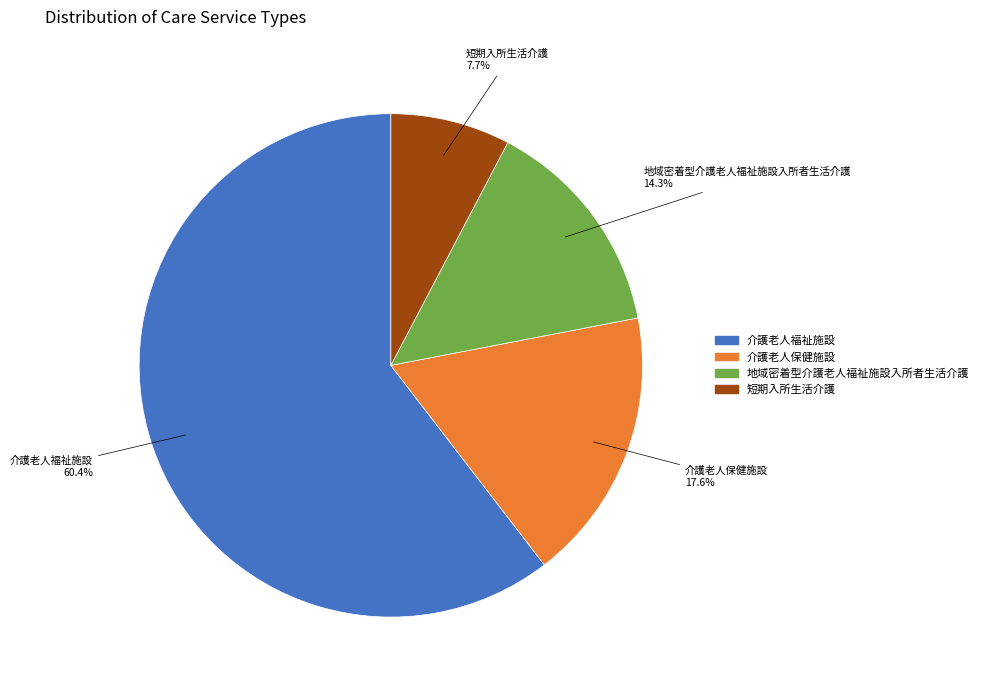

Rank the categories by value from lowest to highest.

短期入所生活介護, 地域密着型介護老人福祉施設入所者生活介護, 介護老人保健施設, 介護老人福祉施設